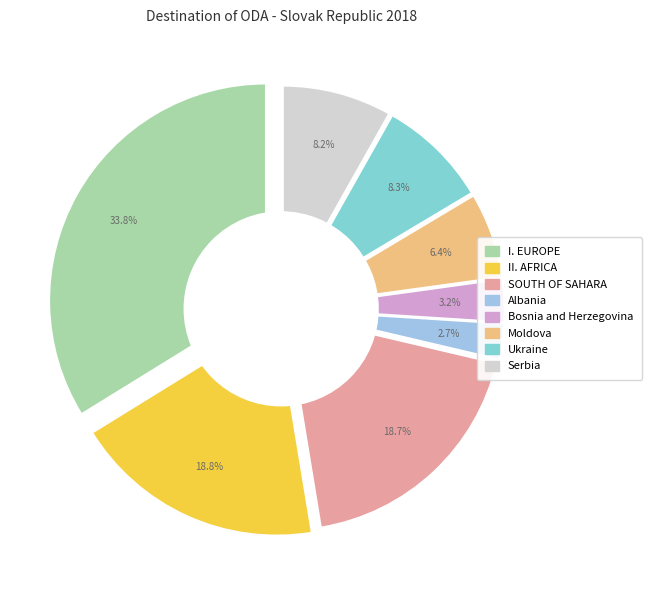

To the nearest percent, what is the difference between the II. AFRICA, TOTAL and Bosnia and Herzegovina slice percentages?

16%